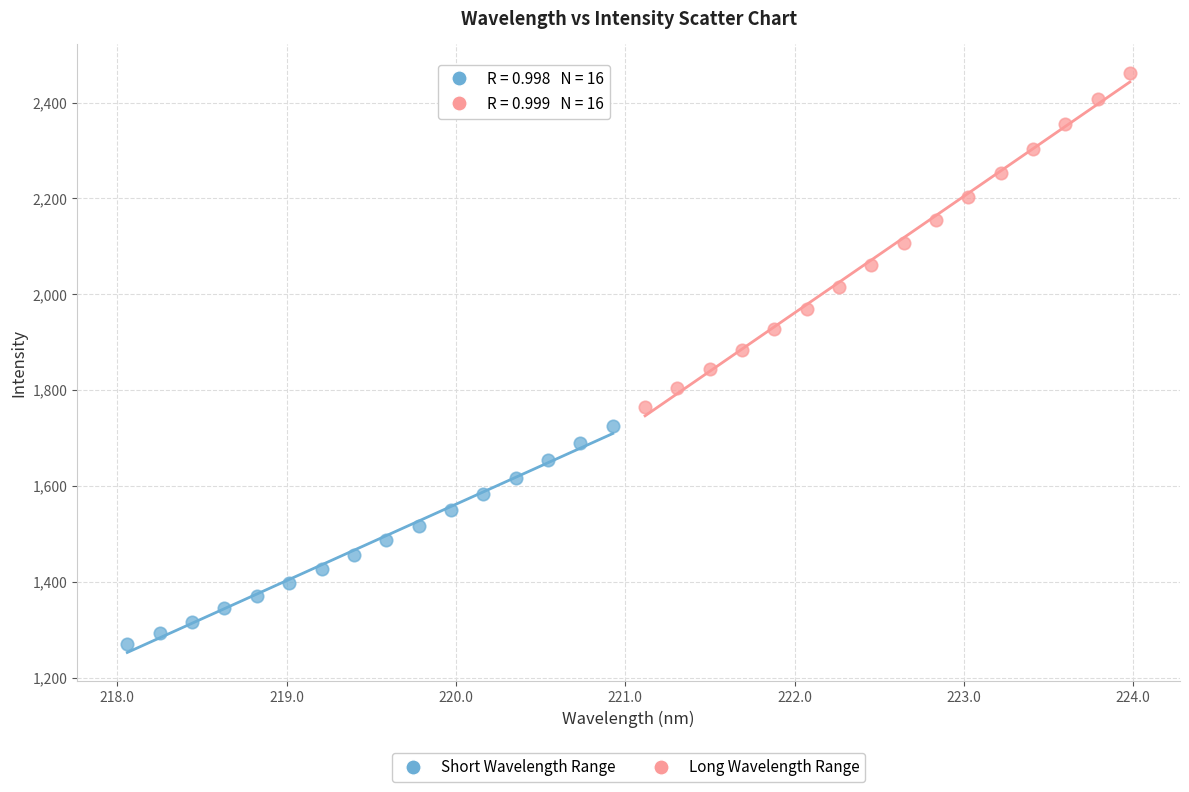

Which series has the largest Y range (max minus min)?

Long Wavelength Range